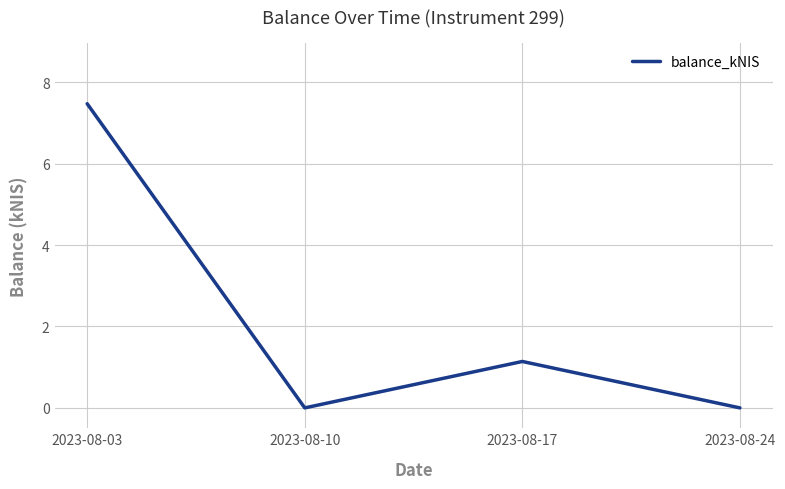

Where does the data first go above 1?

2023-08-03